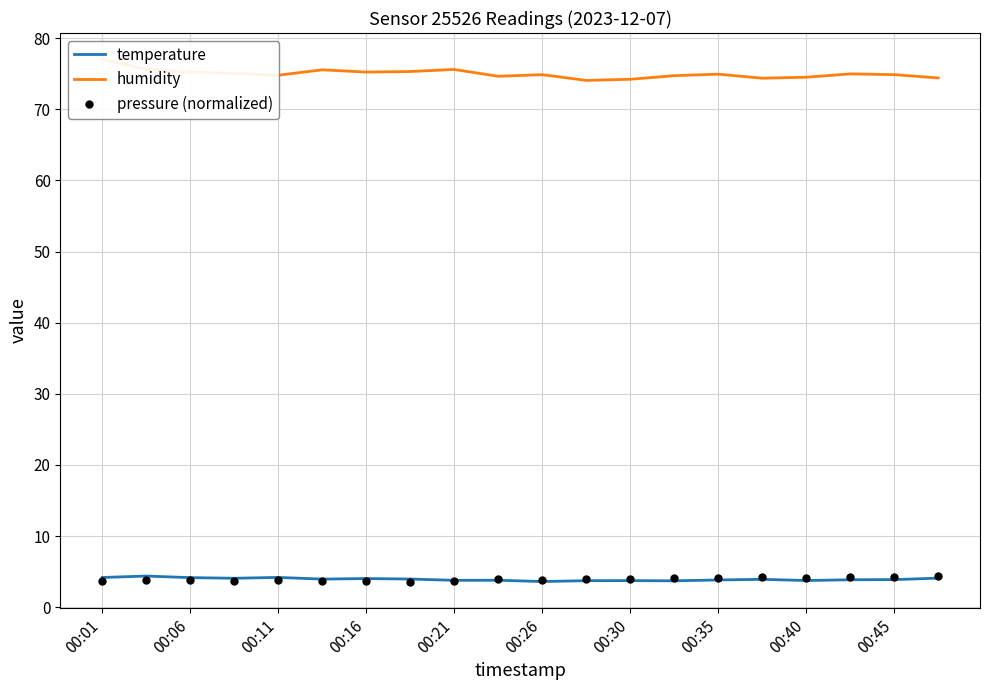

The value of pressure (normalized) at 00:21 is 3.7. True or false?

True